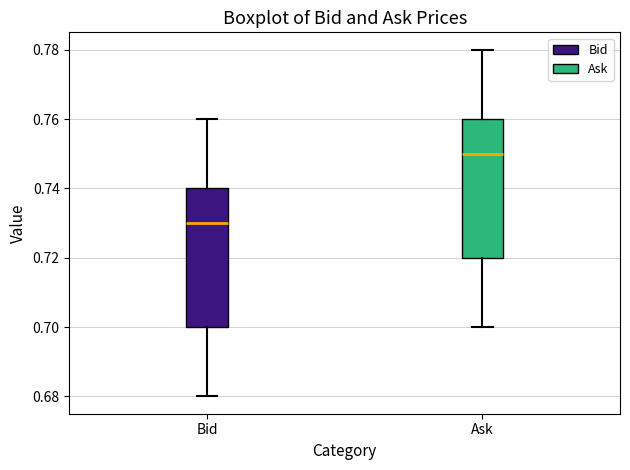

Reading left to right, transcribe this box plot: for each box, give where its median line is, the range the box spans, and where its two whiskers end, as read against the y-axis. The values are not printed on the chart, so give them approximately, as read against the axis.

Bid: median 0.73, box 0.70 to 0.74, whiskers 0.68 to 0.76
Ask: median 0.75, box 0.72 to 0.76, whiskers 0.70 to 0.78